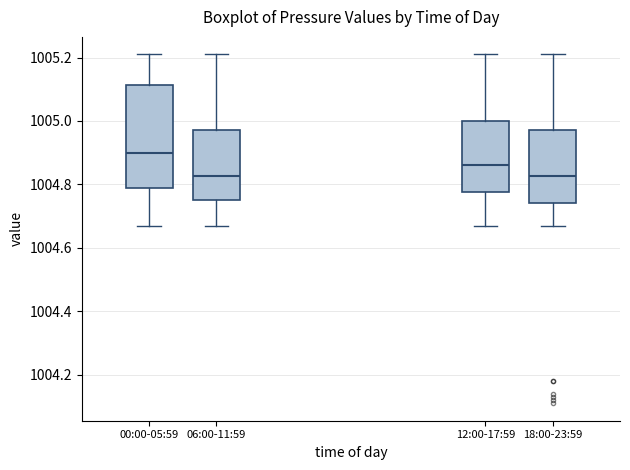

Reading left to right, transcribe this box plot: for each box, give where its median line is, the range the box spans, and where its two whiskers end, as read against the y-axis. The values are not printed on the chart, so give them approximately, as read against the axis.

00:00-05:59: median 1004.90, box 1004.78 to 1005.12, whiskers 1004.68 to 1005.22
06:00-11:59: median 1004.82, box 1004.76 to 1004.98, whiskers 1004.68 to 1005.22
12:00-17:59: median 1004.86, box 1004.78 to 1005.00, whiskers 1004.68 to 1005.22
18:00-23:59: median 1004.82, box 1004.74 to 1004.98, whiskers 1004.68 to 1005.22